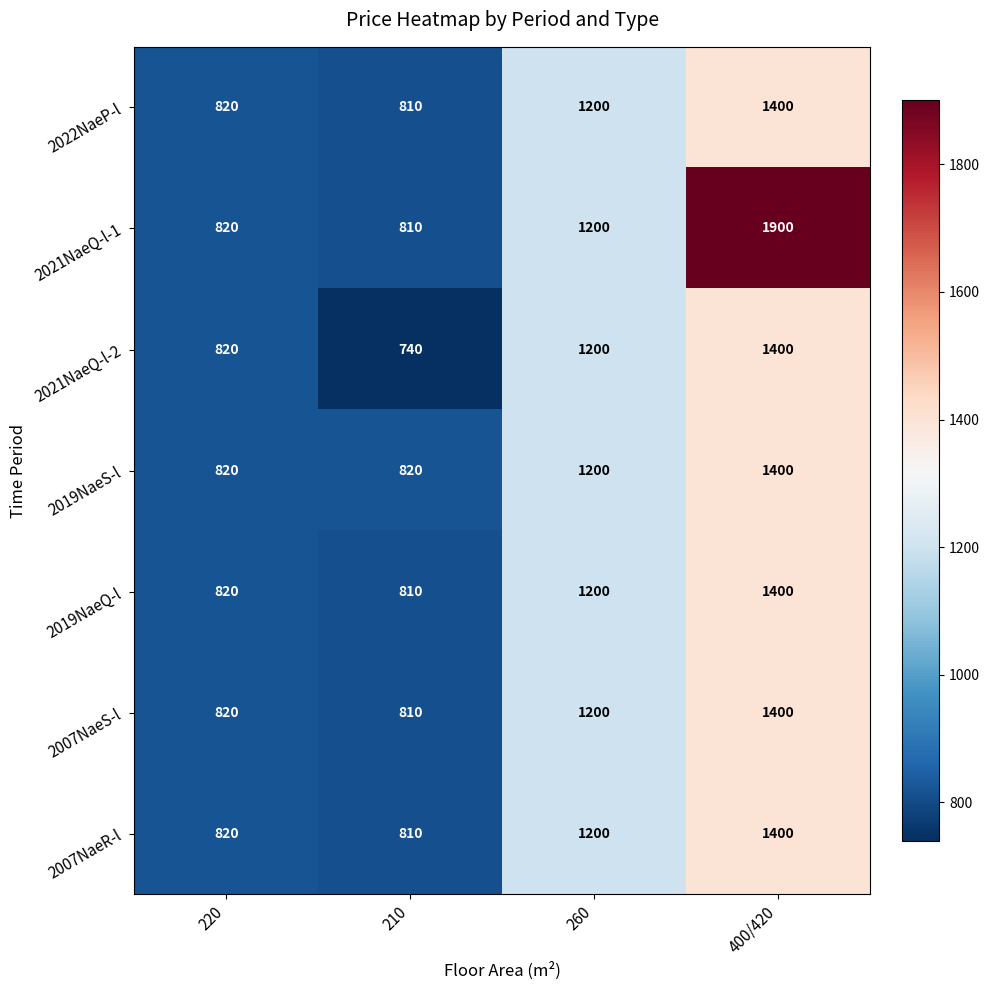

Which series has the largest total across all categories?

2021NaeQ-l-1